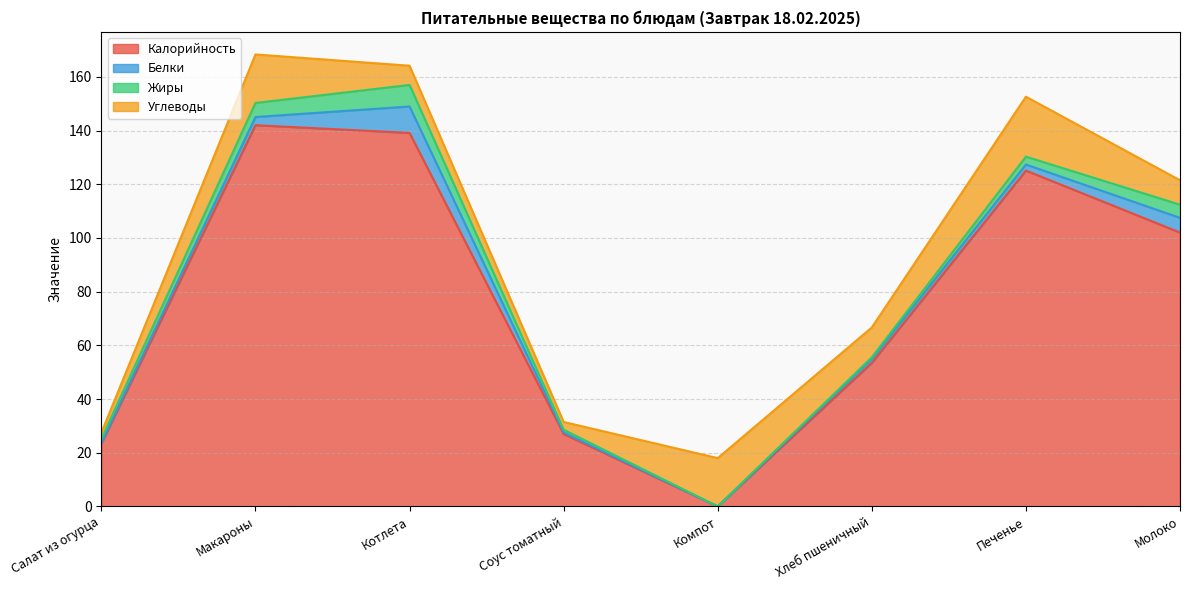

Where does the Жиры series first go above 2?

Макароны